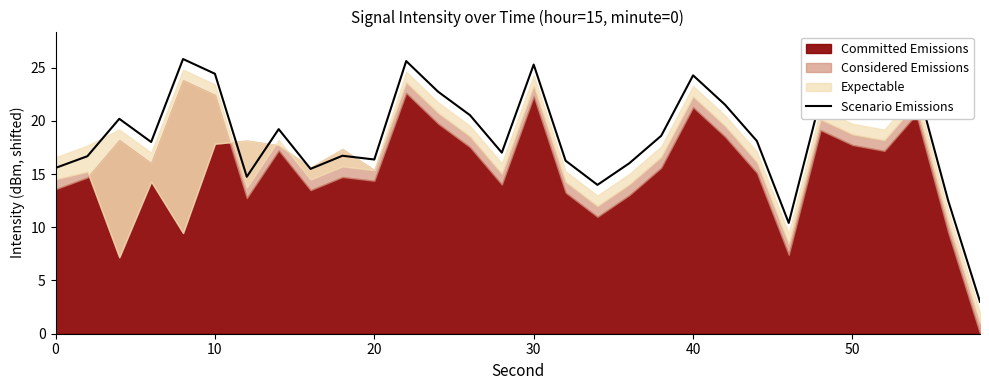

What is the highest value of the Scenario Emissions series?

25.8